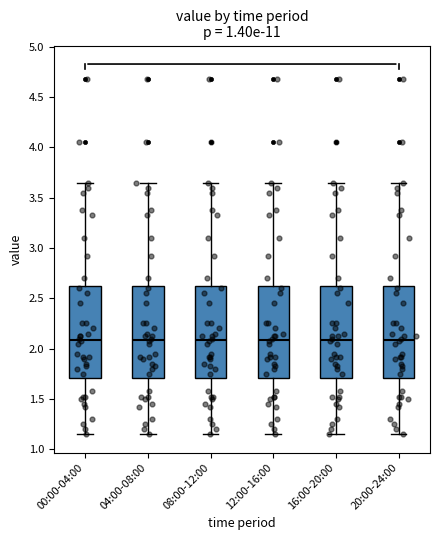

Where is the upper edge of the box for 16:00-20:00 on the y-axis? The values are not printed on the chart, so give them approximately, as read against the axis.

2.65